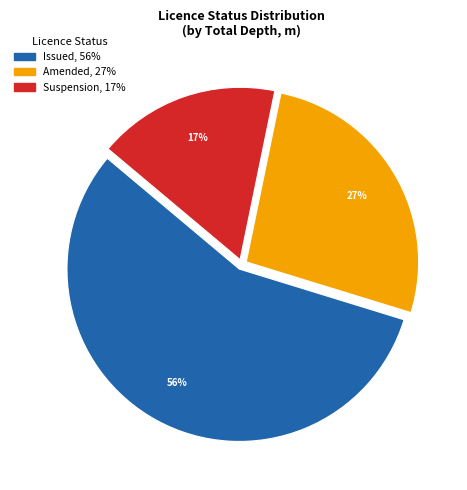

To the nearest percent, what is the average slice percentage?

33%